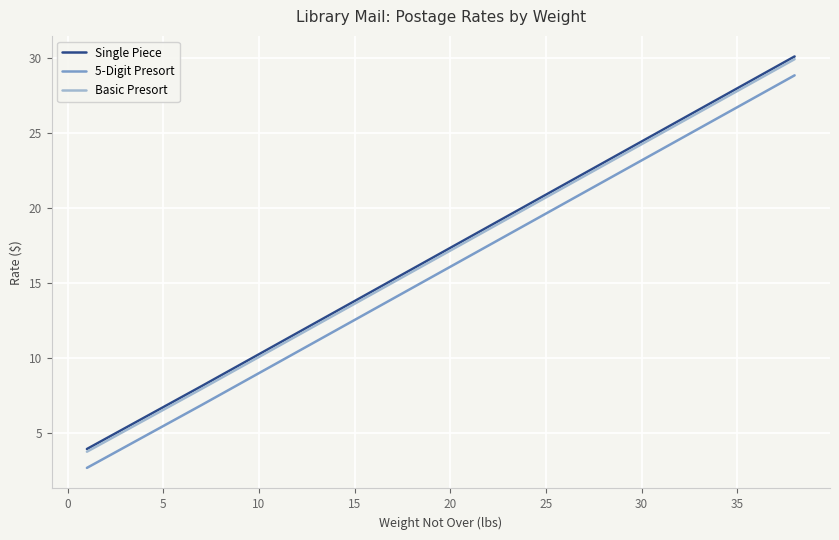

True or false: 5-Digit Presort and Single Piece cross at least once.

False